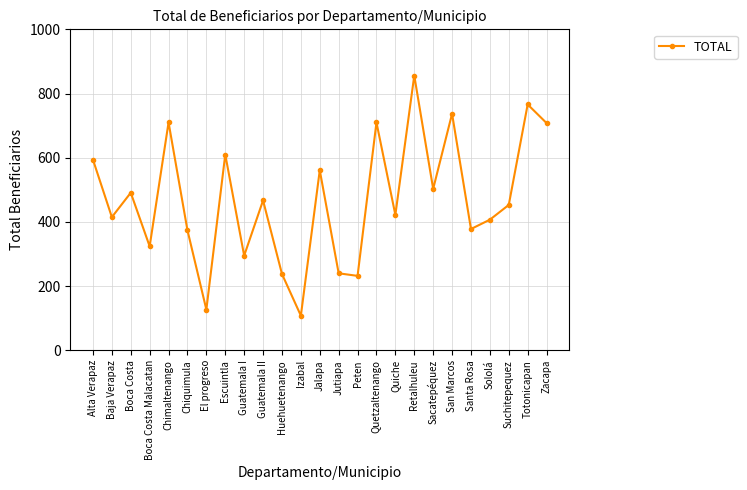

At which category does the data reach its first local peak?

Boca Costa